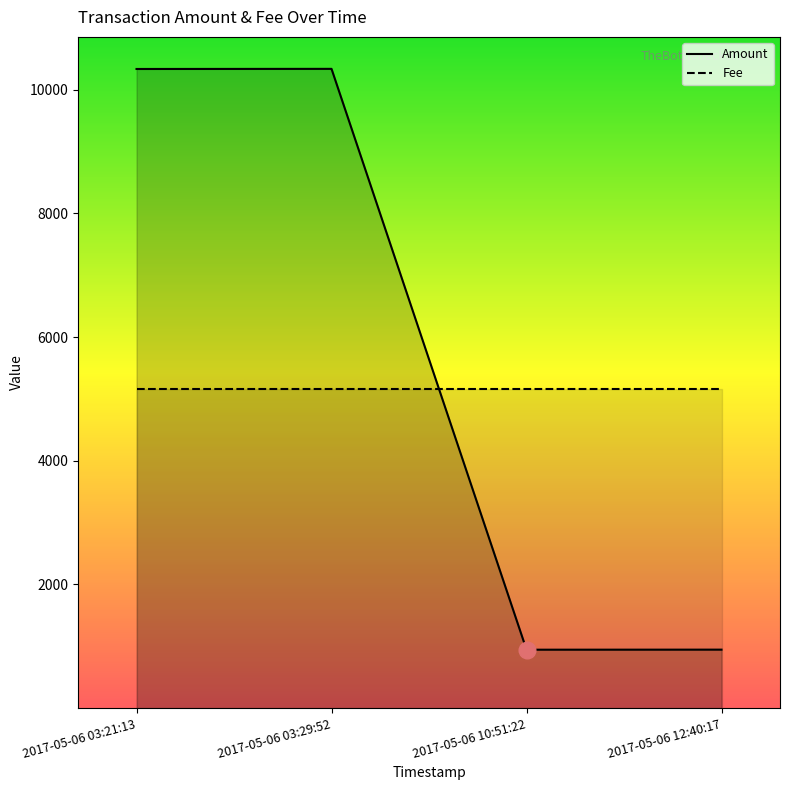

Reading left to right, list all the values displayed in this chart.

2017-05-06 03:21:13=10335.0	2017-05-06 03:29:52=10337.0	2017-05-06 10:51:22=945.3	2017-05-06 12:40:17=946.3